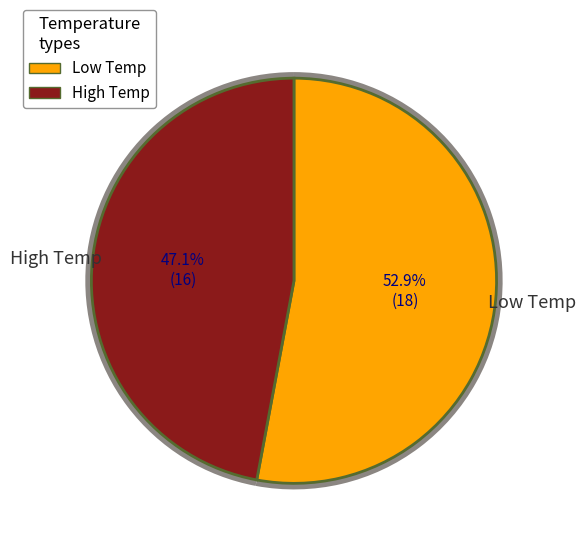

Does 6 account for over 50% of the chart?

No